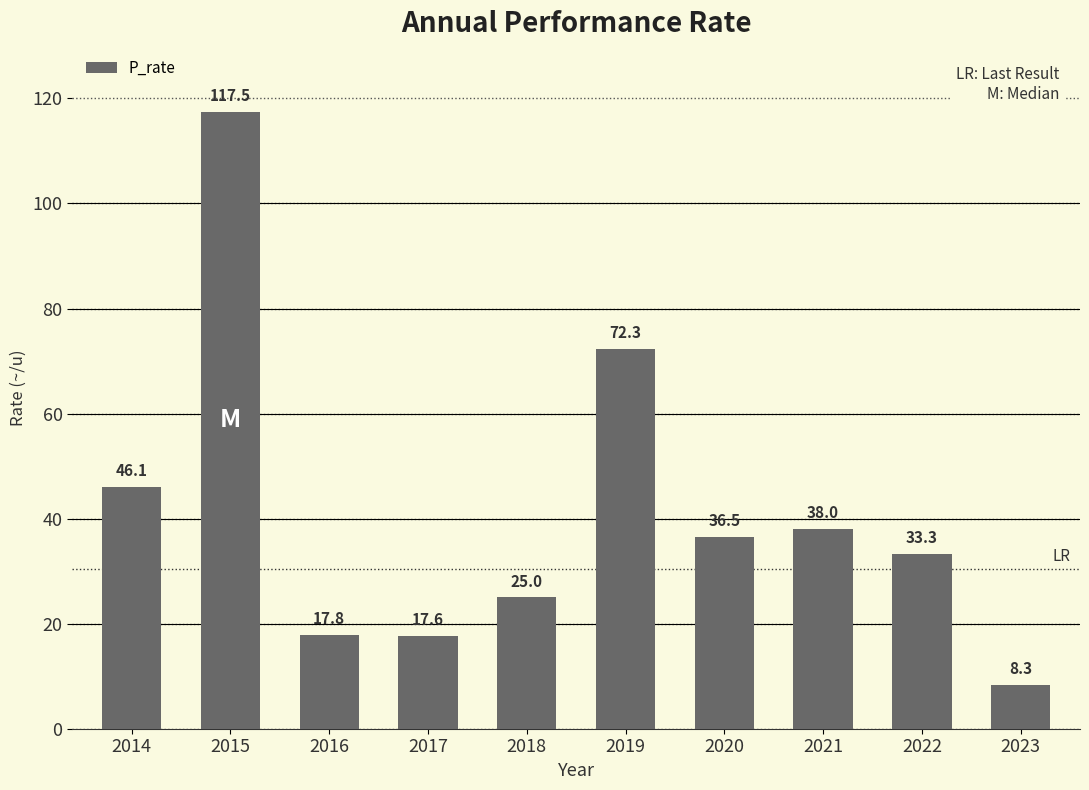

What is the ratio of the value at 2020 to the value at 2022?

1.1